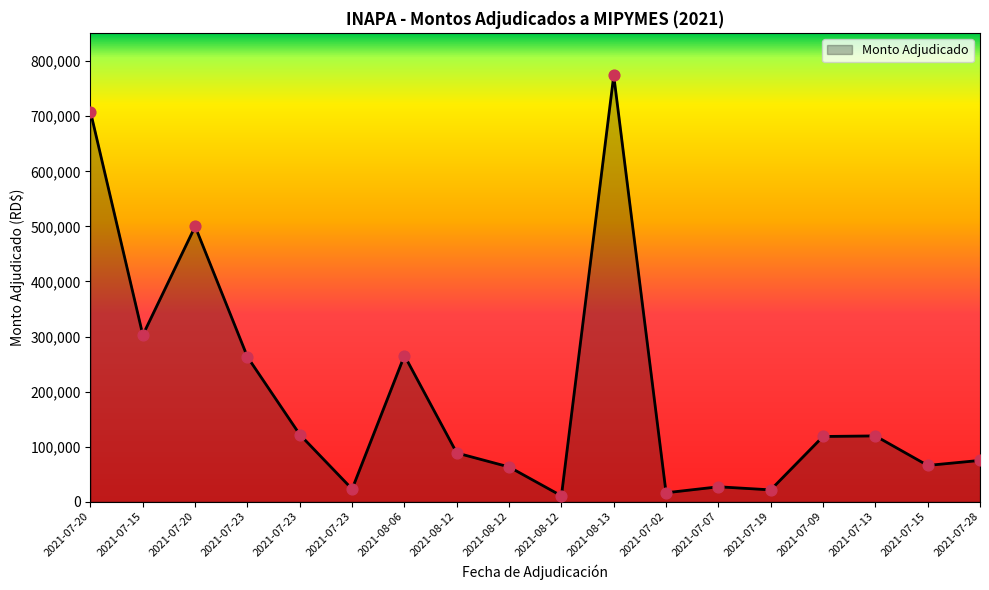

What is the change in value from 2021-07-15 to 2021-07-28?

+9145.0